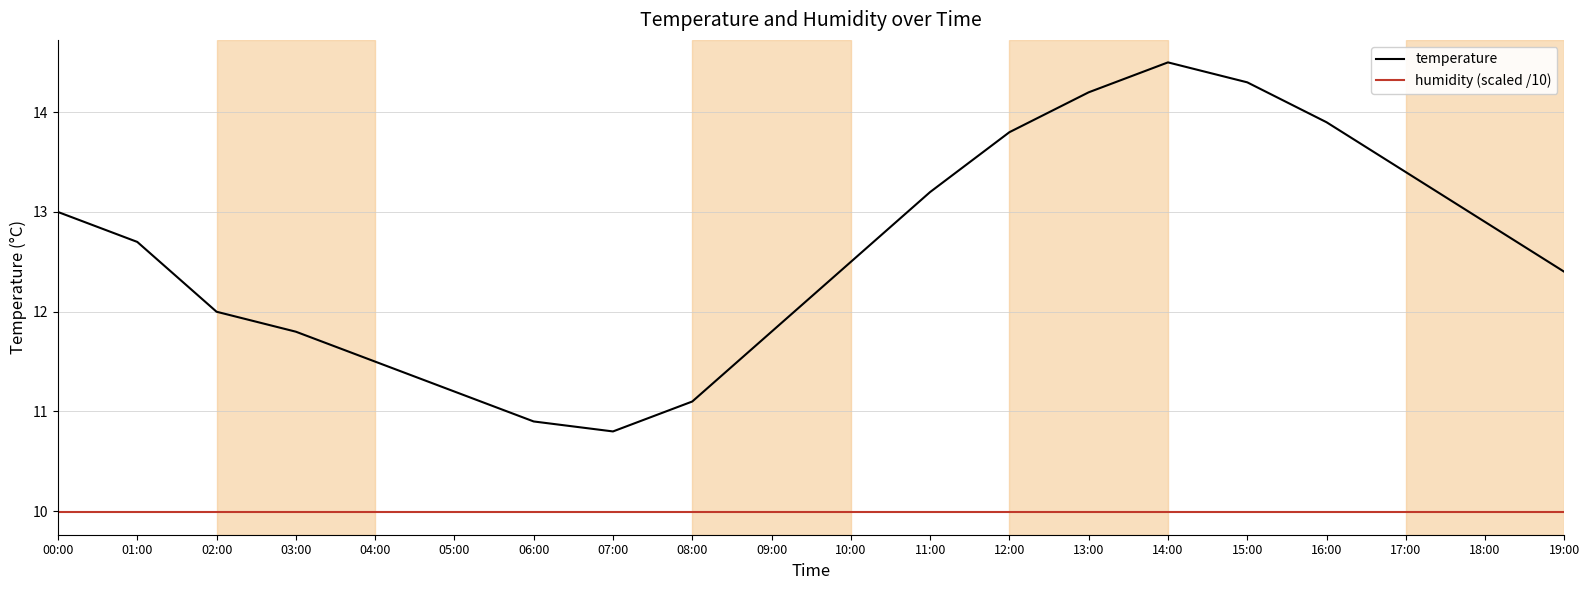

At which category does the chart reach its peak across all series?

14:00